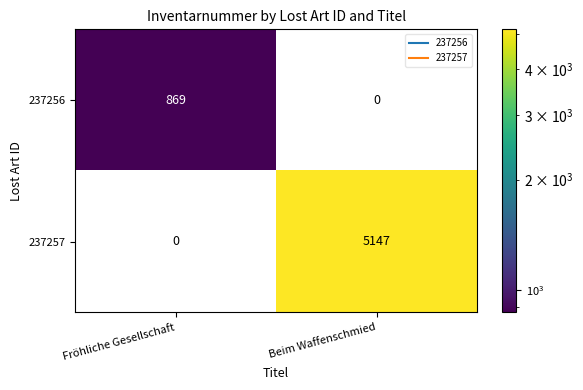

What is the total value across all series at Fröhliche Gesellschaft?

869